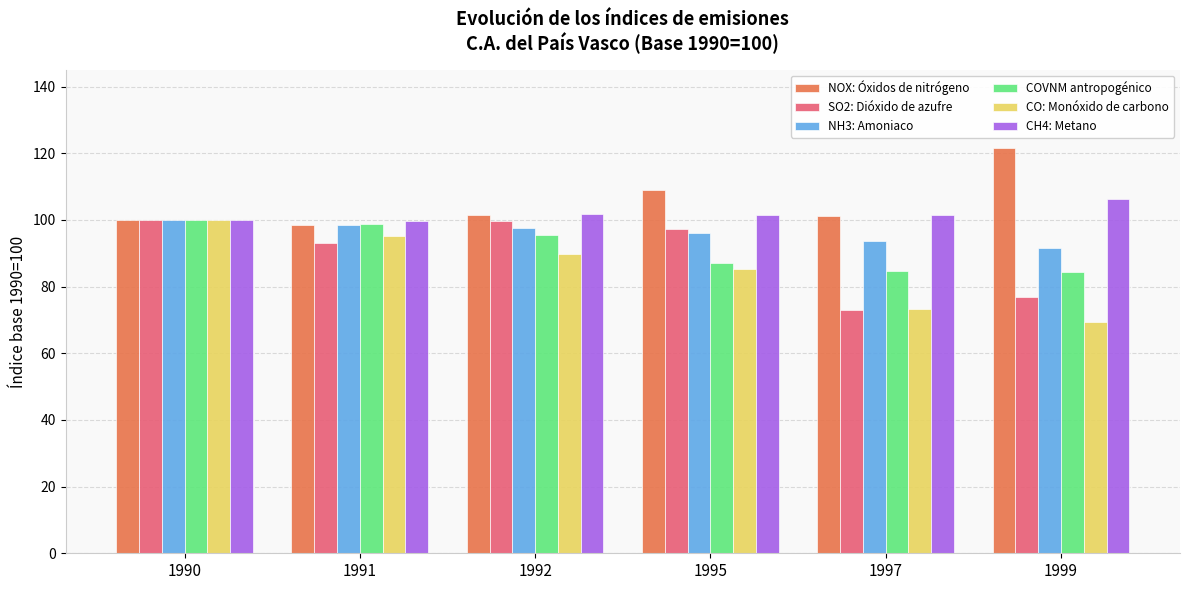

At which category is the sum across all series the highest?

1990